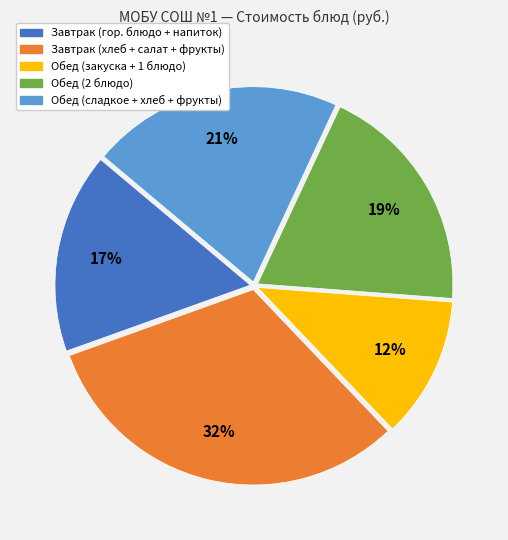

Does any single category account for the majority?

No